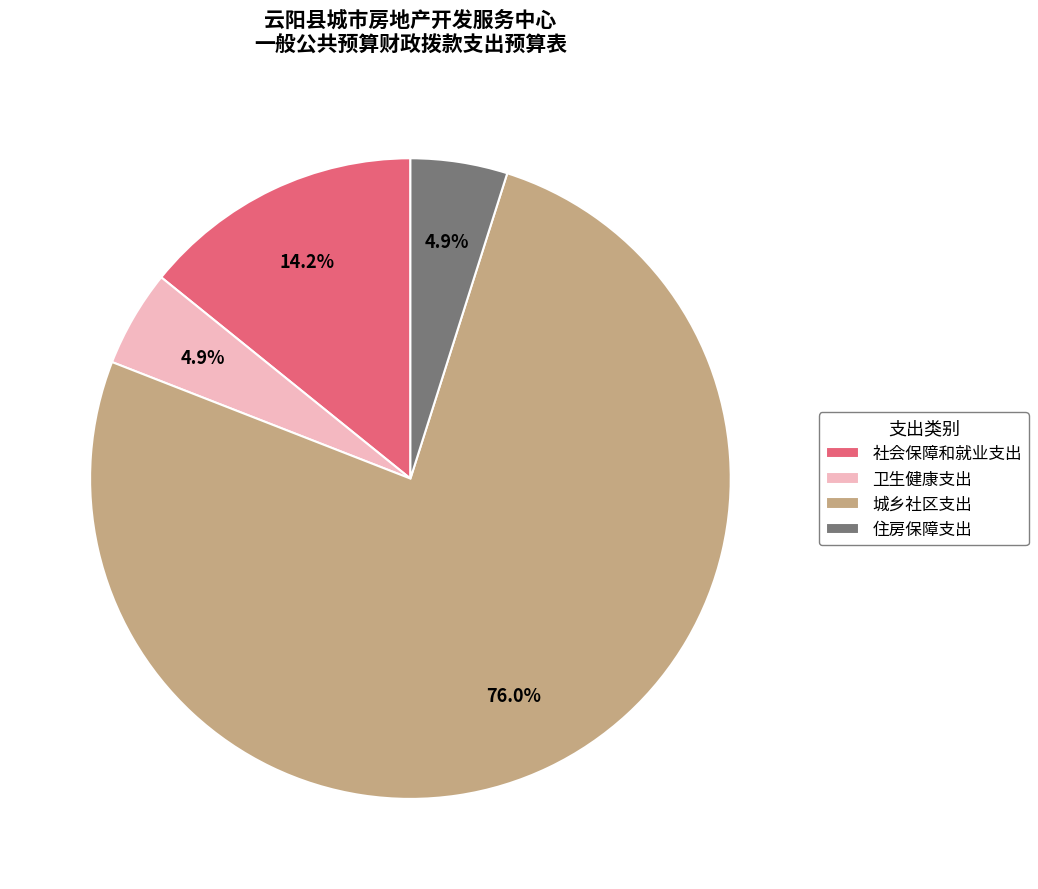

Which has a higher value, 城乡社区支出 or 社会保障和就业支出?

城乡社区支出